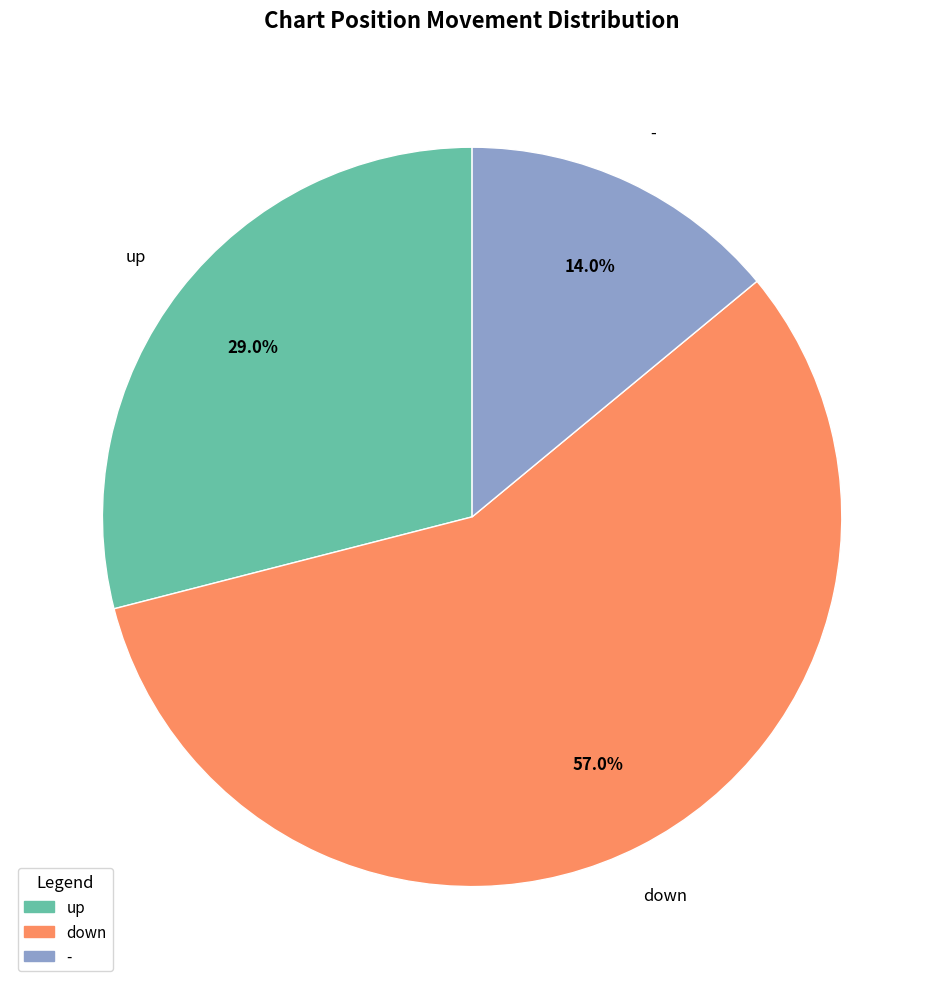

Between - and up, which is larger?

up